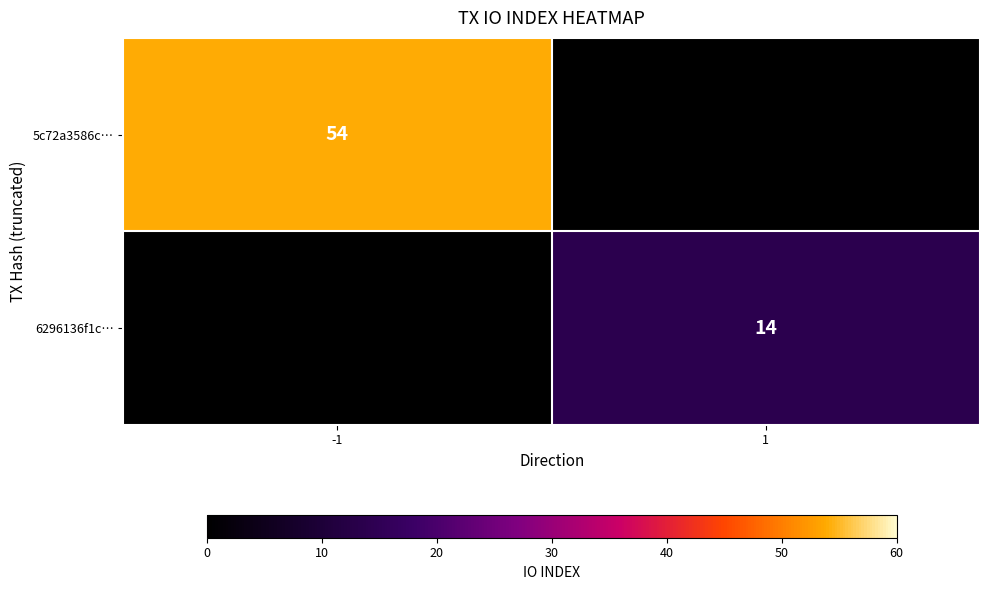

True or false: 5c72a3586c… has a value of 22 at -1.

False